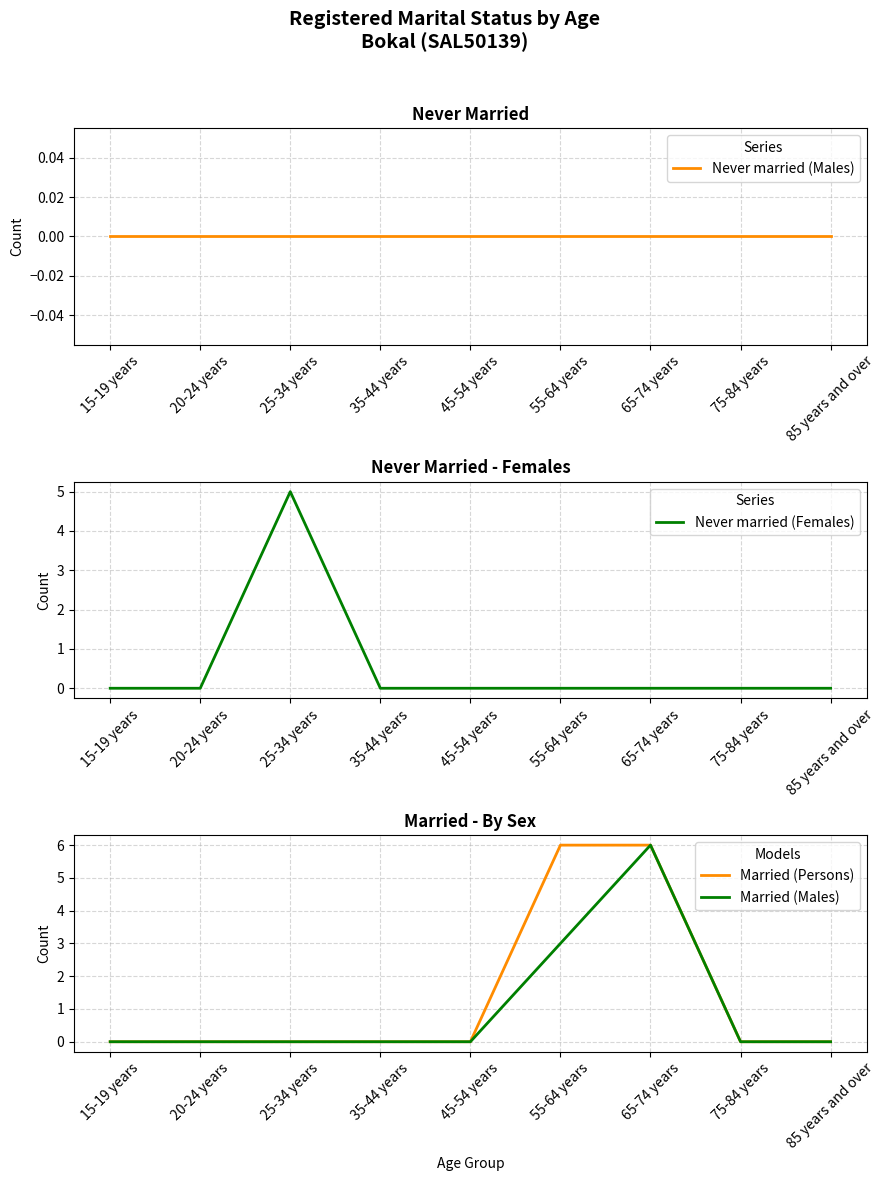

Which series has the largest total across all categories?

Married (Persons)